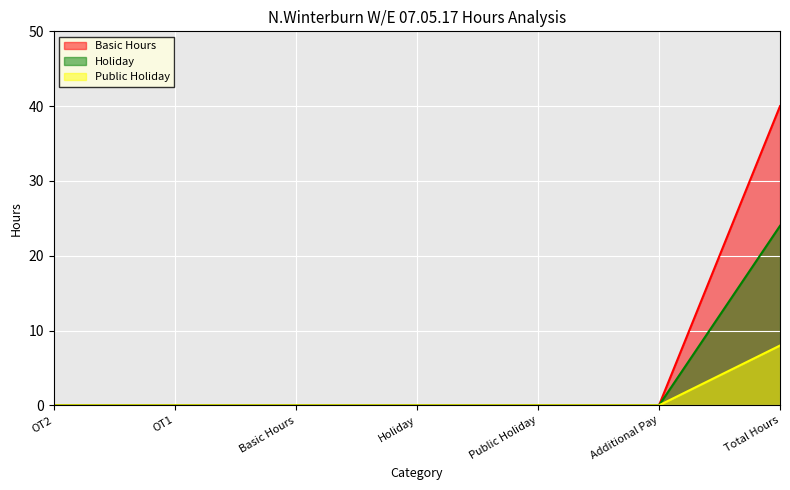

List the series in order of their peak value, highest first.

Basic Hours, Holiday, Public Holiday